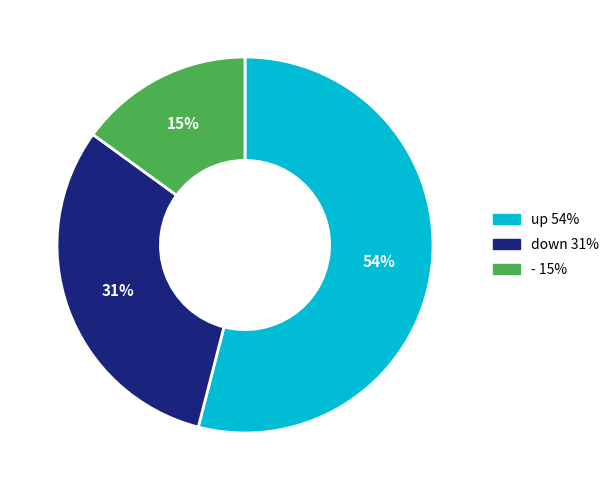

Which category has the biggest portion of the pie?

up